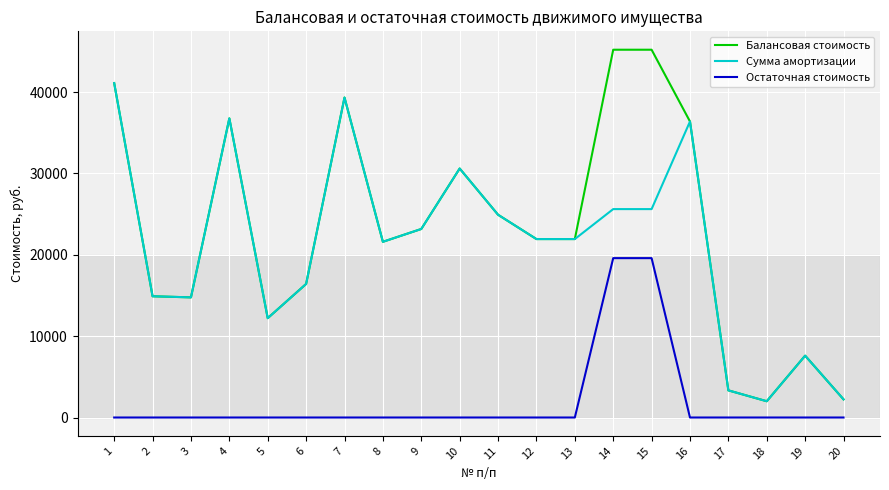

What is the spread (max minus min) of values at 18?

2000.0